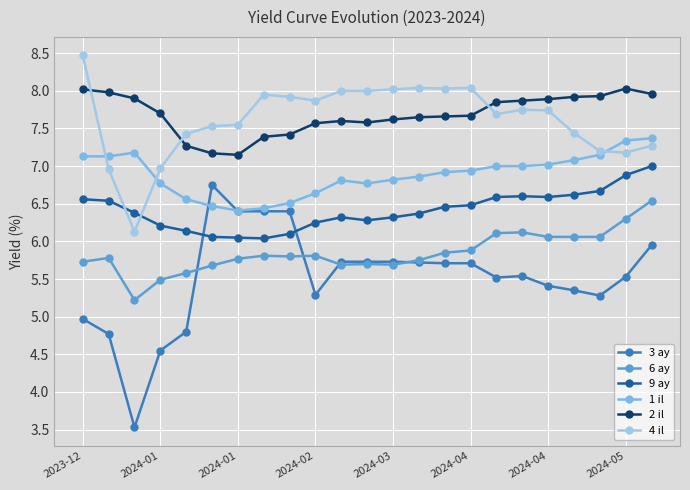

Is this an area chart (filled region under the line)?

No